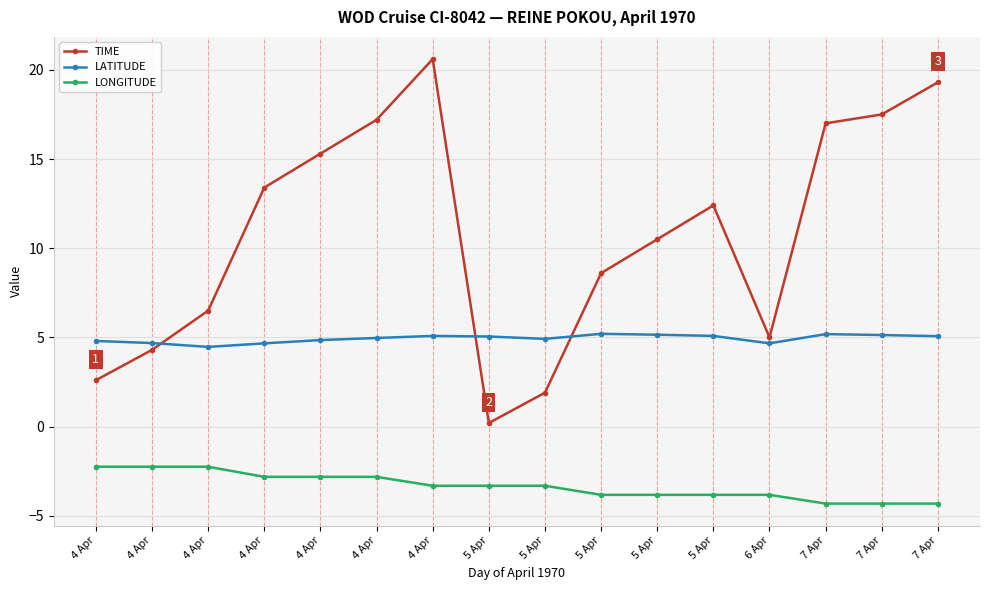

What is the average value of the TIME series?

10.8